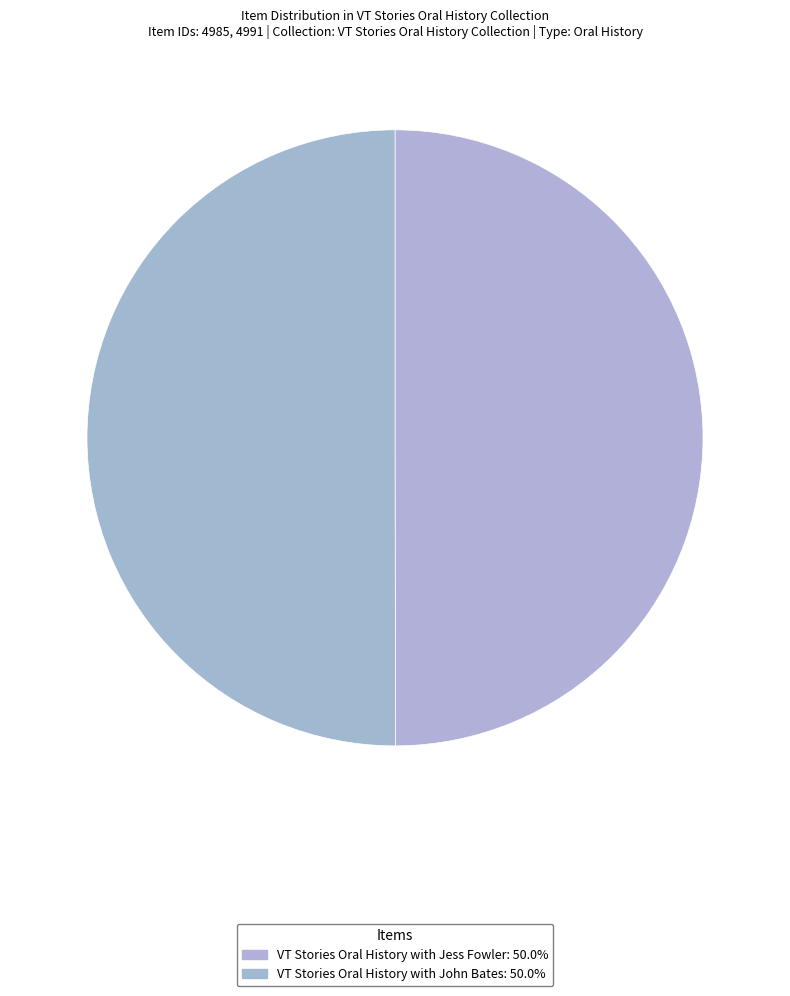

Count the number of slices in the pie.

2